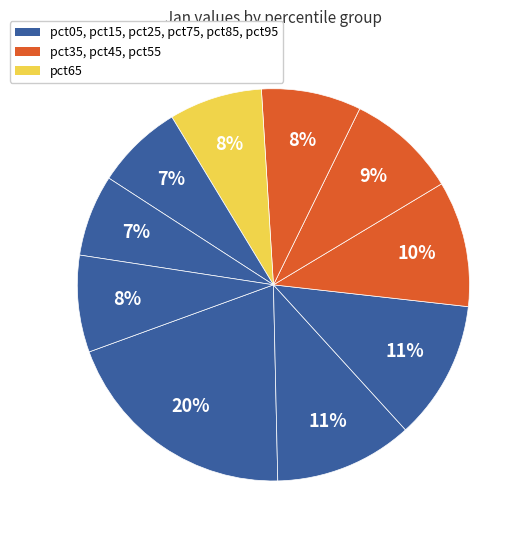

Count the number of slices in the pie.

10